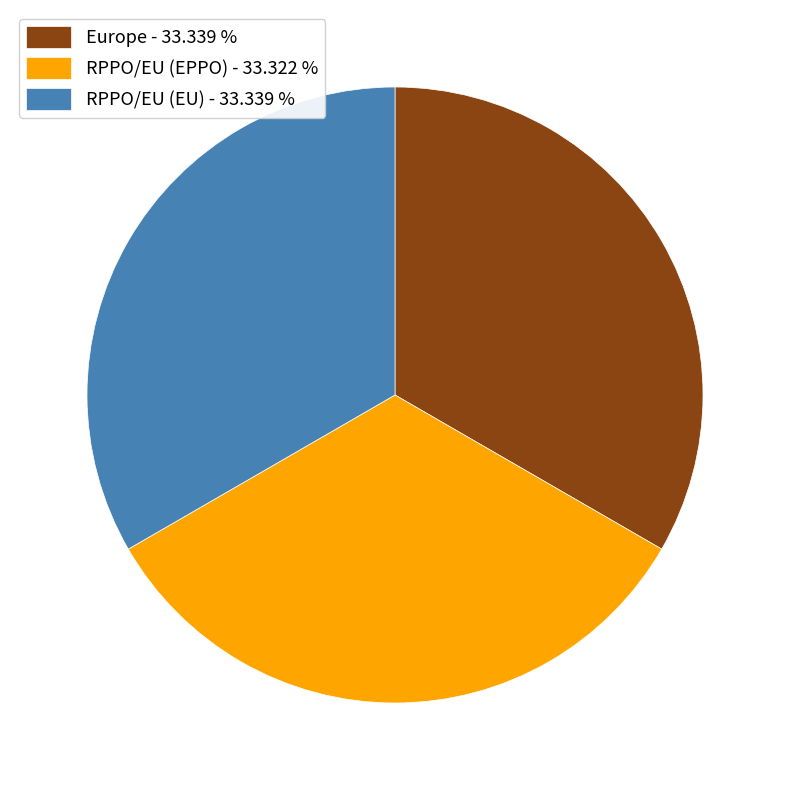

How many segments does this pie chart have?

3